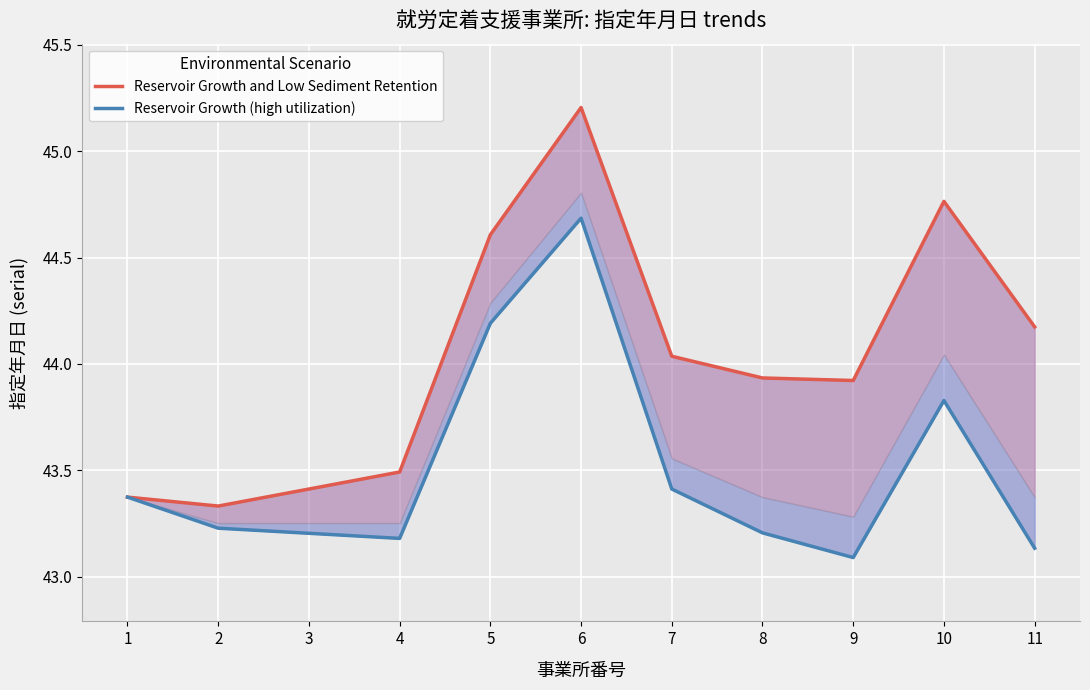

How many interior local peaks does the Reservoir Growth and Low Sediment Retention series have?

2